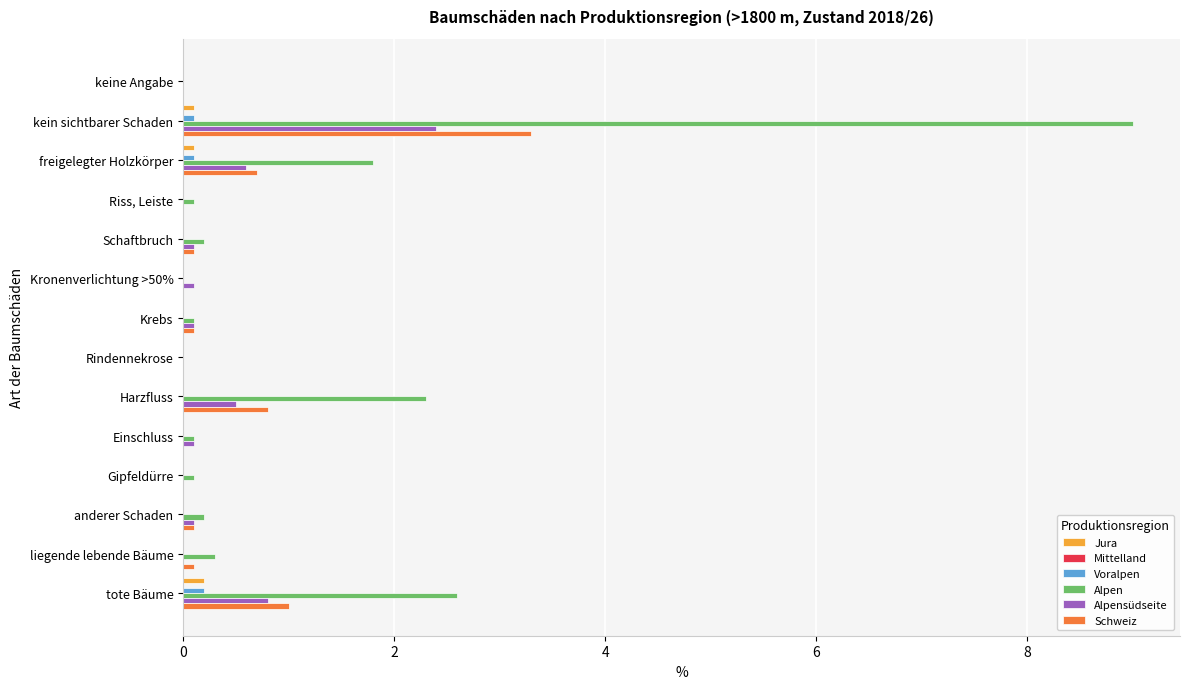

Between freigelegter Holzkörper and Einschluss, which series saw the biggest shift?

Alpen